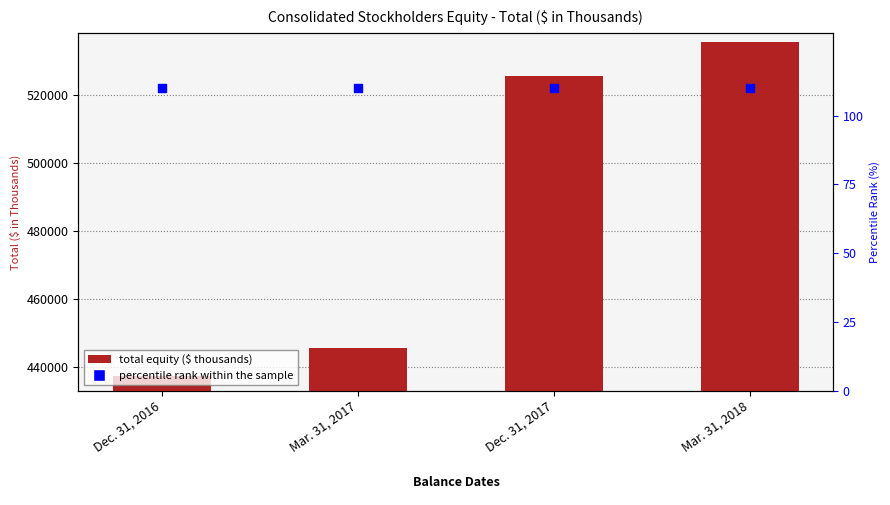

Which series has the largest total across all categories?

Total Equity